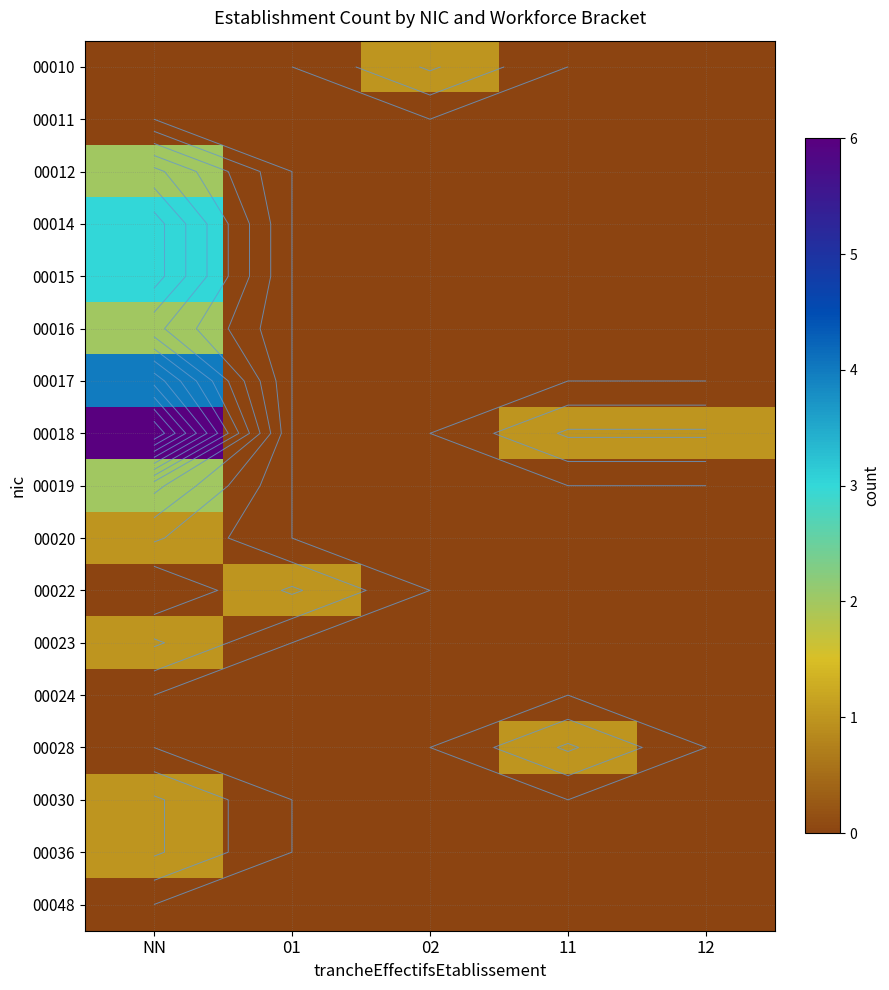

Which label corresponds to the smallest value in the chart?

NN